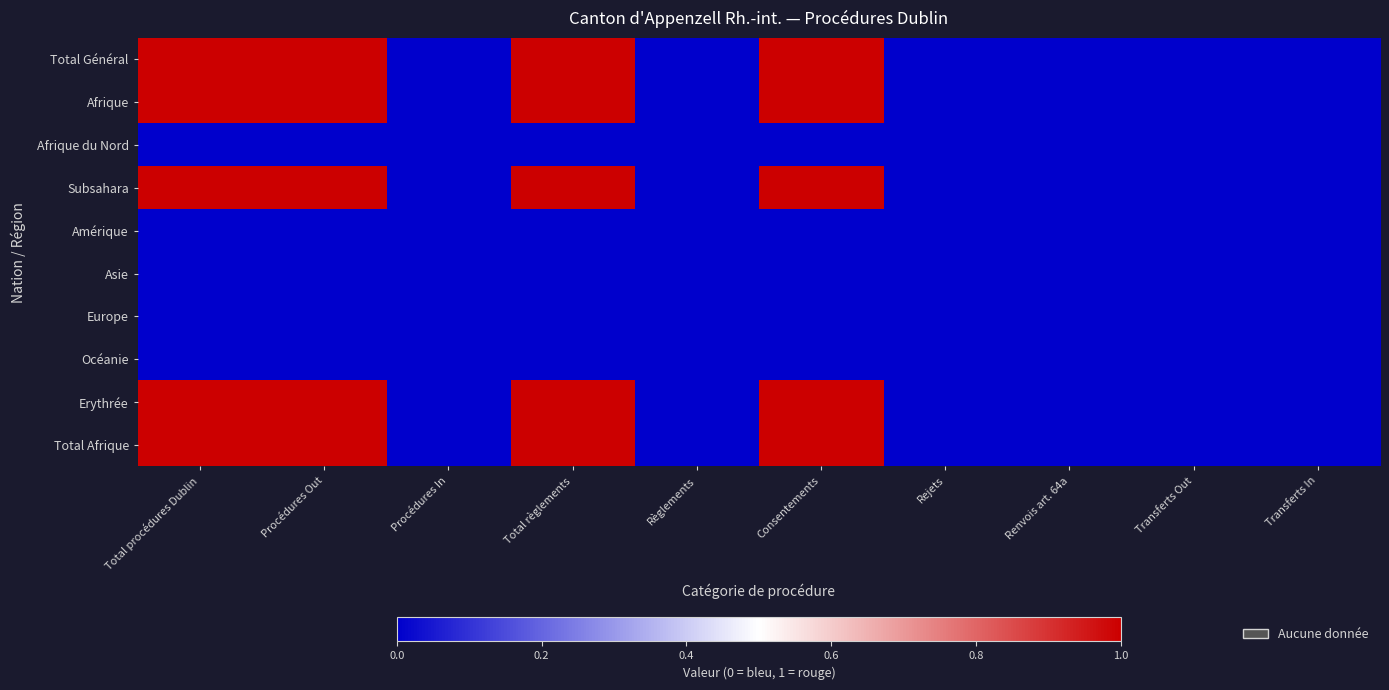

Reading left to right, extract all data points from this chart.

Total Général: Total procédures Dublin=1	Procédures Out=1	Procédures In=0	Total règlements=1	Règlements=0	Consentements=1	Rejets=0	Renvois art. 64a=0	Transferts Out=0	Transferts In=0
Afrique: Total procédures Dublin=1	Procédures Out=1	Procédures In=0	Total règlements=1	Règlements=0	Consentements=1	Rejets=0	Renvois art. 64a=0	Transferts Out=0	Transferts In=0
Afrique du Nord: Total procédures Dublin=0	Procédures Out=0	Procédures In=0	Total règlements=0	Règlements=0	Consentements=0	Rejets=0	Renvois art. 64a=0	Transferts Out=0	Transferts In=0
Subsahara: Total procédures Dublin=1	Procédures Out=1	Procédures In=0	Total règlements=1	Règlements=0	Consentements=1	Rejets=0	Renvois art. 64a=0	Transferts Out=0	Transferts In=0
Amérique: Total procédures Dublin=0	Procédures Out=0	Procédures In=0	Total règlements=0	Règlements=0	Consentements=0	Rejets=0	Renvois art. 64a=0	Transferts Out=0	Transferts In=0
Asie: Total procédures Dublin=0	Procédures Out=0	Procédures In=0	Total règlements=0	Règlements=0	Consentements=0	Rejets=0	Renvois art. 64a=0	Transferts Out=0	Transferts In=0
Europe: Total procédures Dublin=0	Procédures Out=0	Procédures In=0	Total règlements=0	Règlements=0	Consentements=0	Rejets=0	Renvois art. 64a=0	Transferts Out=0	Transferts In=0
Océanie: Total procédures Dublin=0	Procédures Out=0	Procédures In=0	Total règlements=0	Règlements=0	Consentements=0	Rejets=0	Renvois art. 64a=0	Transferts Out=0	Transferts In=0
Erythrée: Total procédures Dublin=1	Procédures Out=1	Procédures In=0	Total règlements=1	Règlements=0	Consentements=1	Rejets=0	Renvois art. 64a=0	Transferts Out=0	Transferts In=0
Total Afrique: Total procédures Dublin=1	Procédures Out=1	Procédures In=0	Total règlements=1	Règlements=0	Consentements=1	Rejets=0	Renvois art. 64a=0	Transferts Out=0	Transferts In=0